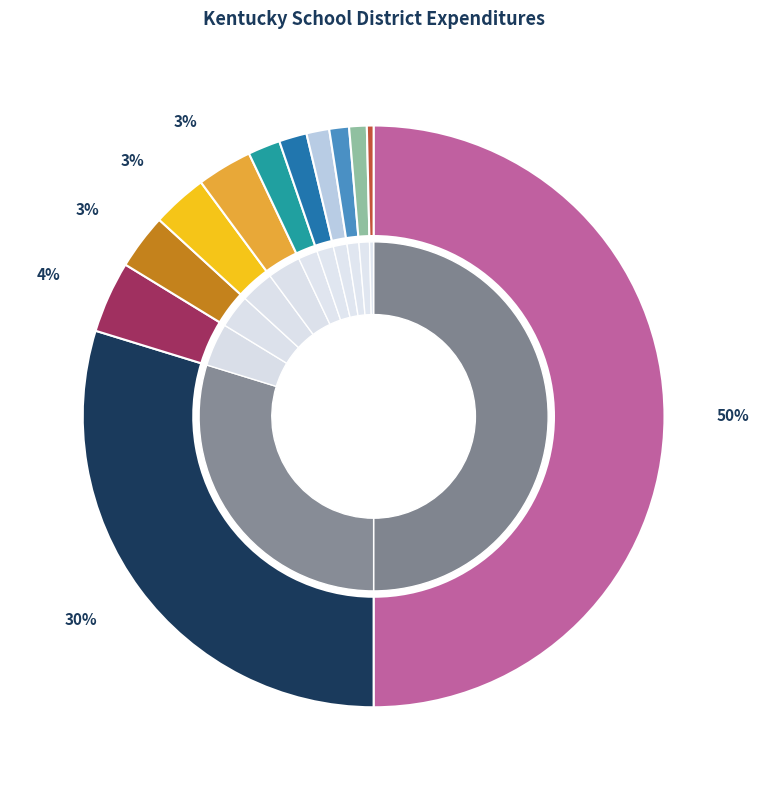

Does any single category account for the majority?

No